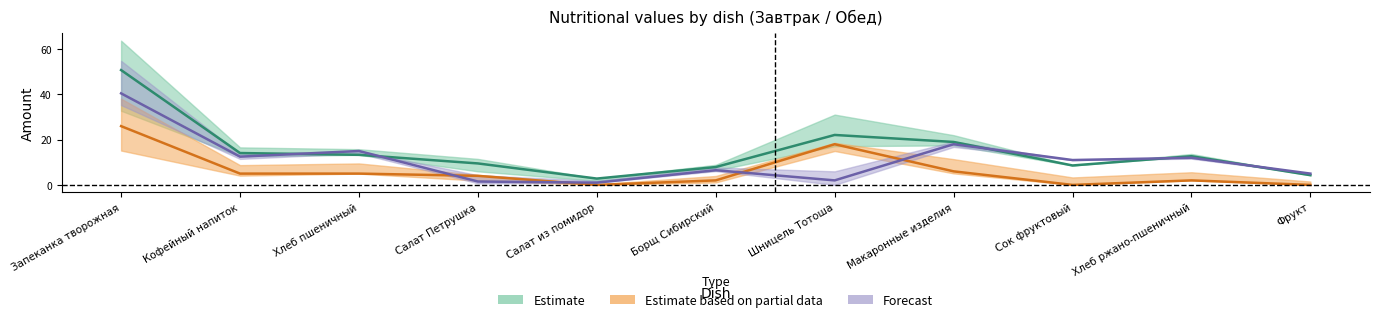

After their last crossing, which series has the higher values: Углеводы or Калорийность?

Углеводы